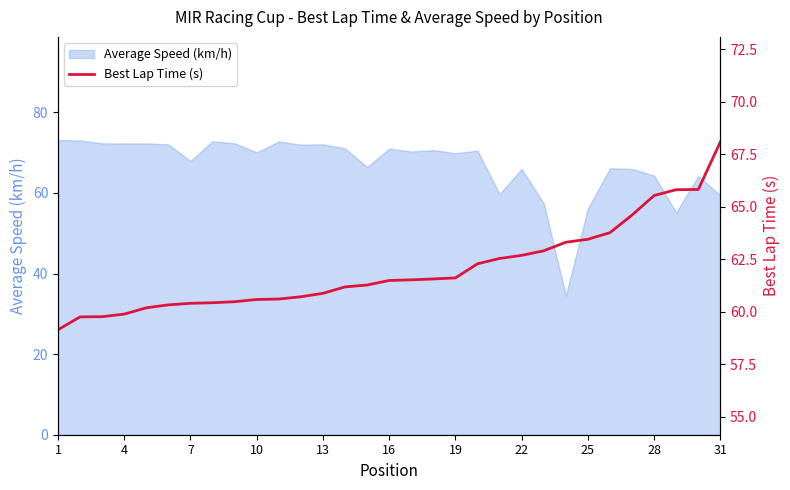

The Average Speed (km/h) series shows 69.9 at 19. True or false?

True